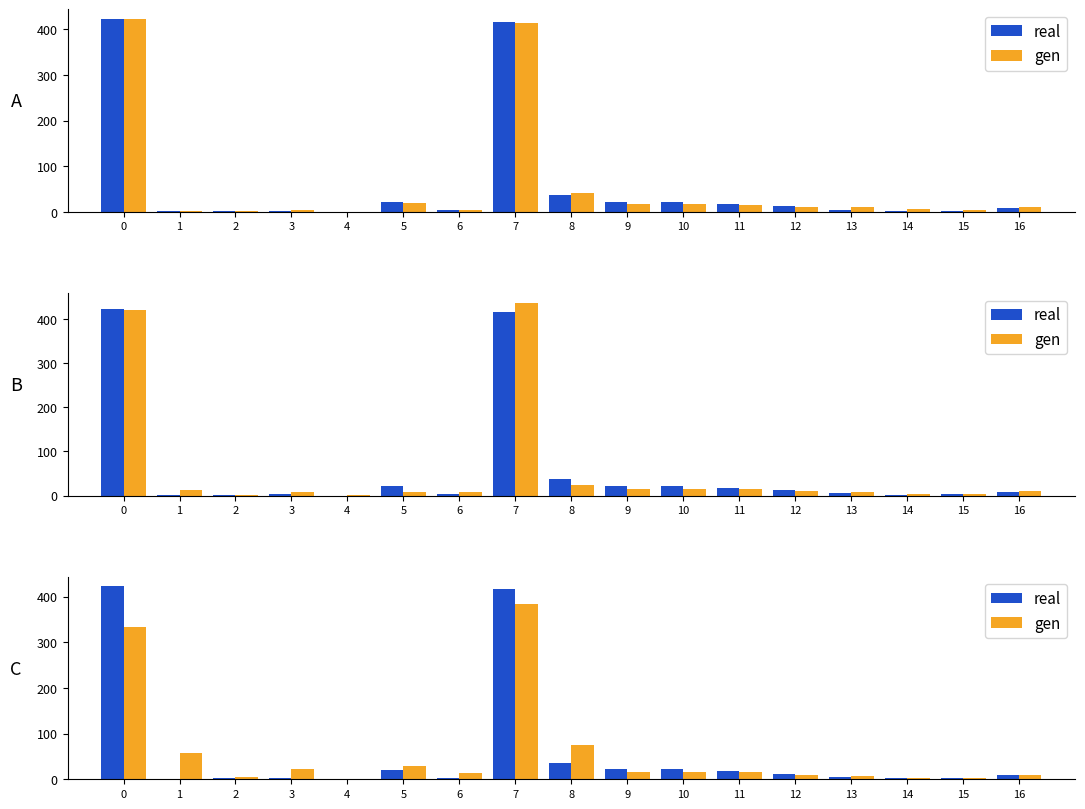

Reading left to right, what are all the values shown in this chart?

real: 422.8	1.3	2.0	3.0	0.0	21.2	3.2	416.9	36.6	22.2	21.7	17.3	12.1	5.2	2.4	2.9	9.2
gen: 333.1	58.0	4.4	21.9	0.8	28.5	13.4	384.8	75.2	15.4	15.5	15.8	9.9	6.9	3.4	3.3	9.7